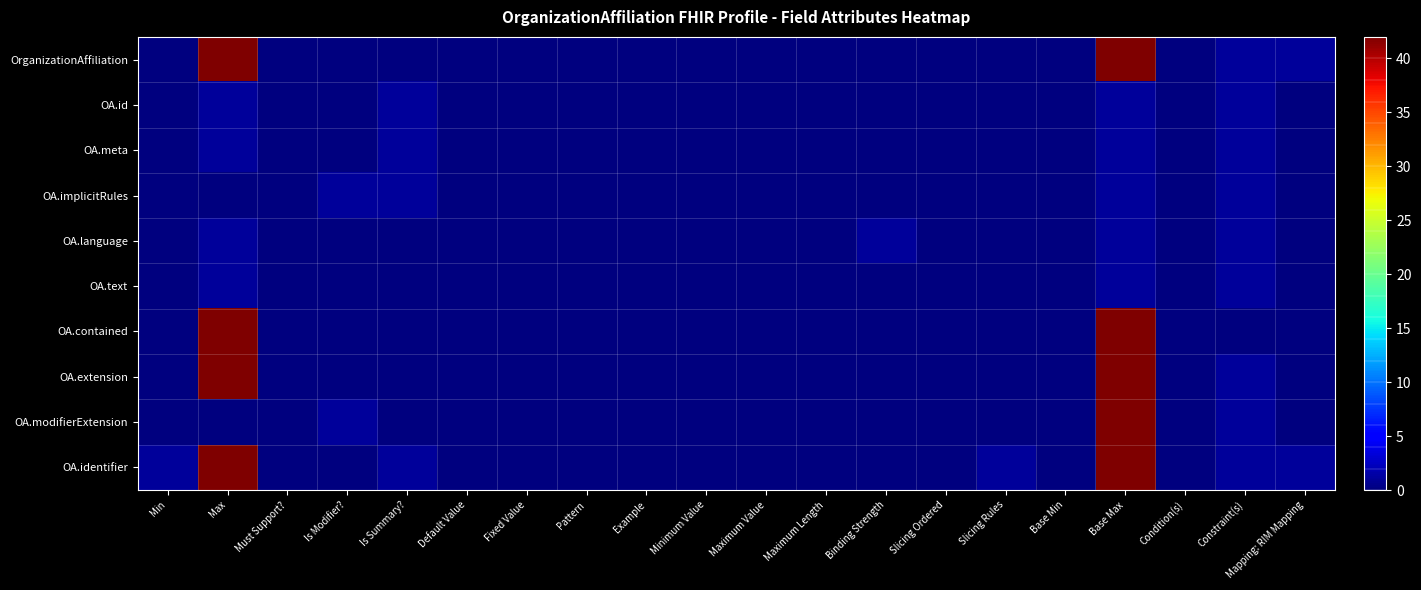

At which category is the sum across all series the highest?

Base Max